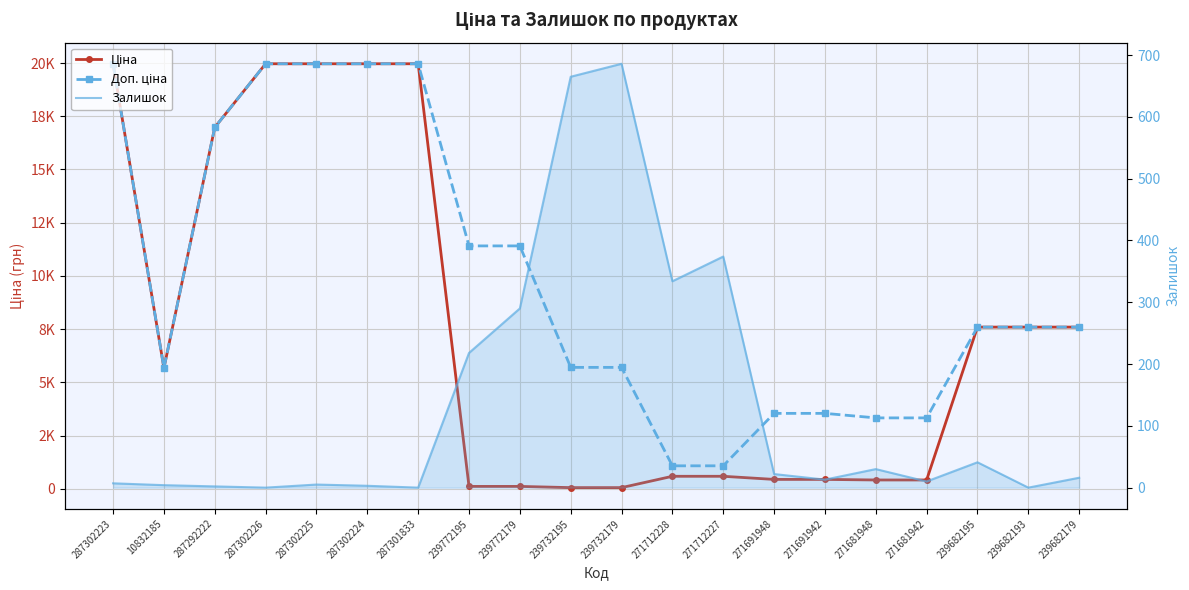

What is the average value of the Ціна series?

7425.1